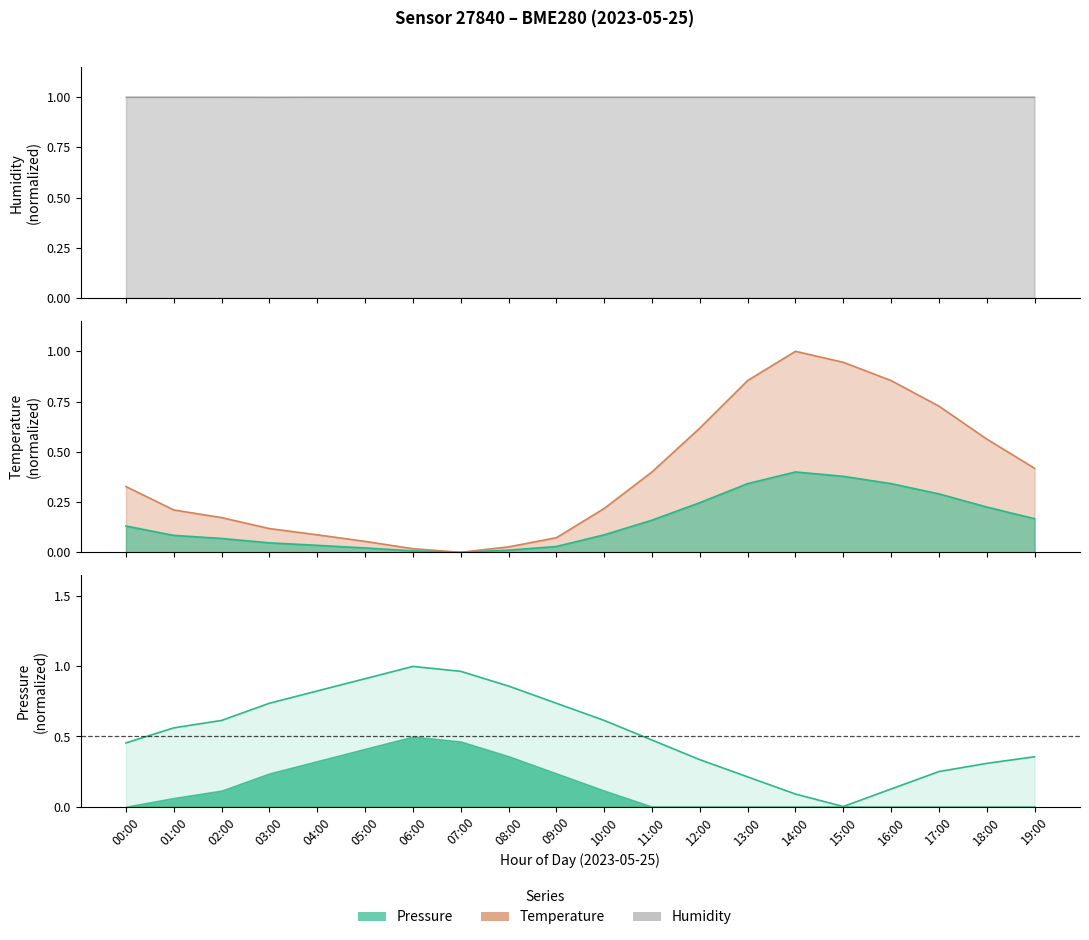

Which category has the highest value across all series?

06:00